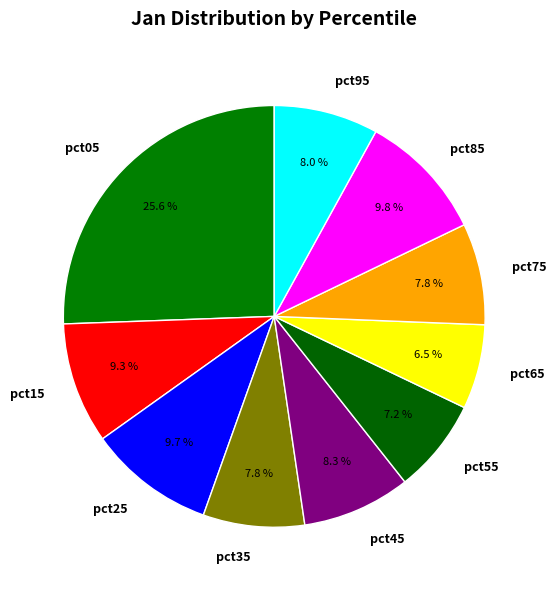

Is there any slice that represents more than half of the pie?

No